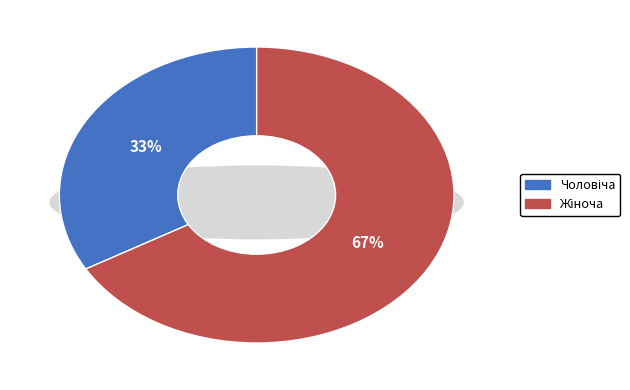

Is Жіноча the majority of the pie?

Yes